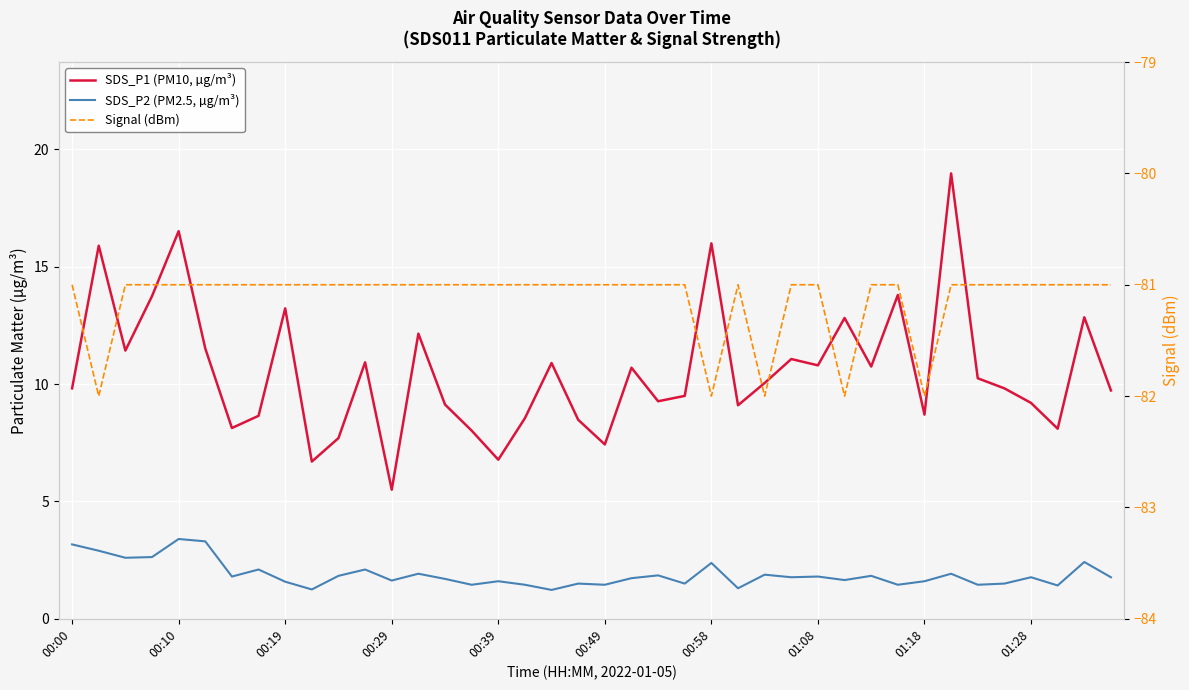

Reading left to right, what are all the values shown in this chart?

SDS_P1 (PM10, µg/m³): 9.8	15.9	11.4	13.8	16.5	11.5	8.1	8.7	13.2	6.7	7.7	10.9	5.5	12.2	9.1	8.0	6.8	8.6	10.9	8.5	7.4	10.7	9.3	9.5	16.0	9.1	10.1	11.1	10.8	12.8	10.8	13.8	8.7	19.0	10.2	9.8	9.2	8.1	12.8	9.7
SDS_P2 (PM2.5, µg/m³): 3.2	2.9	2.6	2.6	3.4	3.3	1.8	2.1	1.6	1.2	1.8	2.1	1.6	1.9	1.7	1.4	1.6	1.4	1.2	1.5	1.4	1.7	1.9	1.5	2.4	1.3	1.9	1.8	1.8	1.6	1.8	1.4	1.6	1.9	1.4	1.5	1.8	1.4	2.4	1.8
Signal (dBm): -81.0	-82.0	-81.0	-81.0	-81.0	-81.0	-81.0	-81.0	-81.0	-81.0	-81.0	-81.0	-81.0	-81.0	-81.0	-81.0	-81.0	-81.0	-81.0	-81.0	-81.0	-81.0	-81.0	-81.0	-82.0	-81.0	-82.0	-81.0	-81.0	-82.0	-81.0	-81.0	-82.0	-81.0	-81.0	-81.0	-81.0	-81.0	-81.0	-81.0